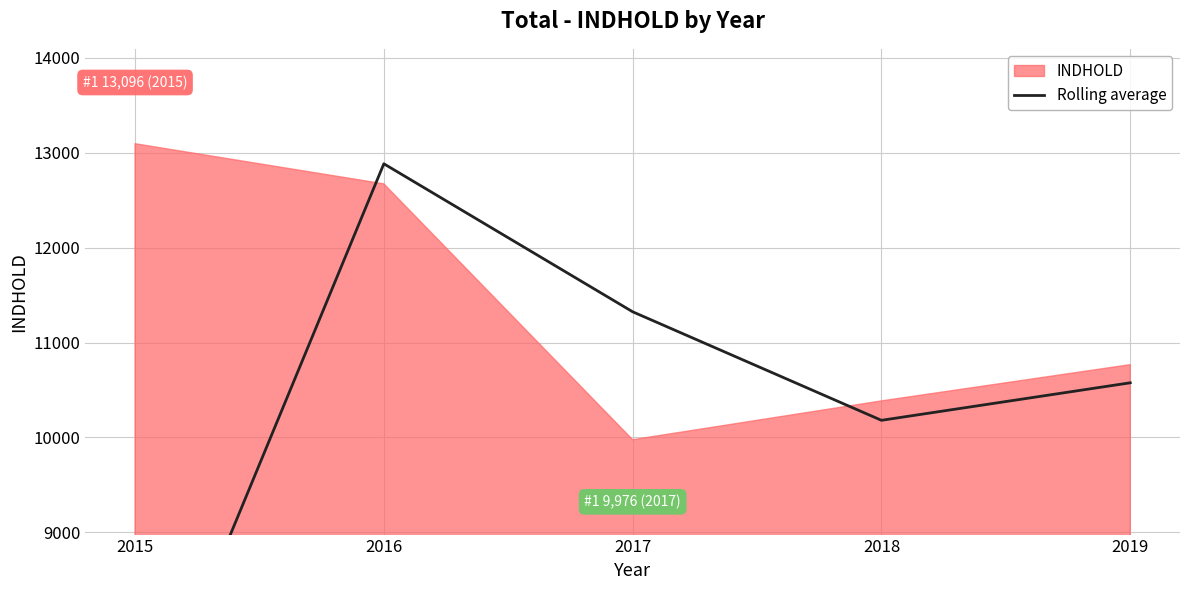

What is the difference between the maximum and minimum values?

6336.5